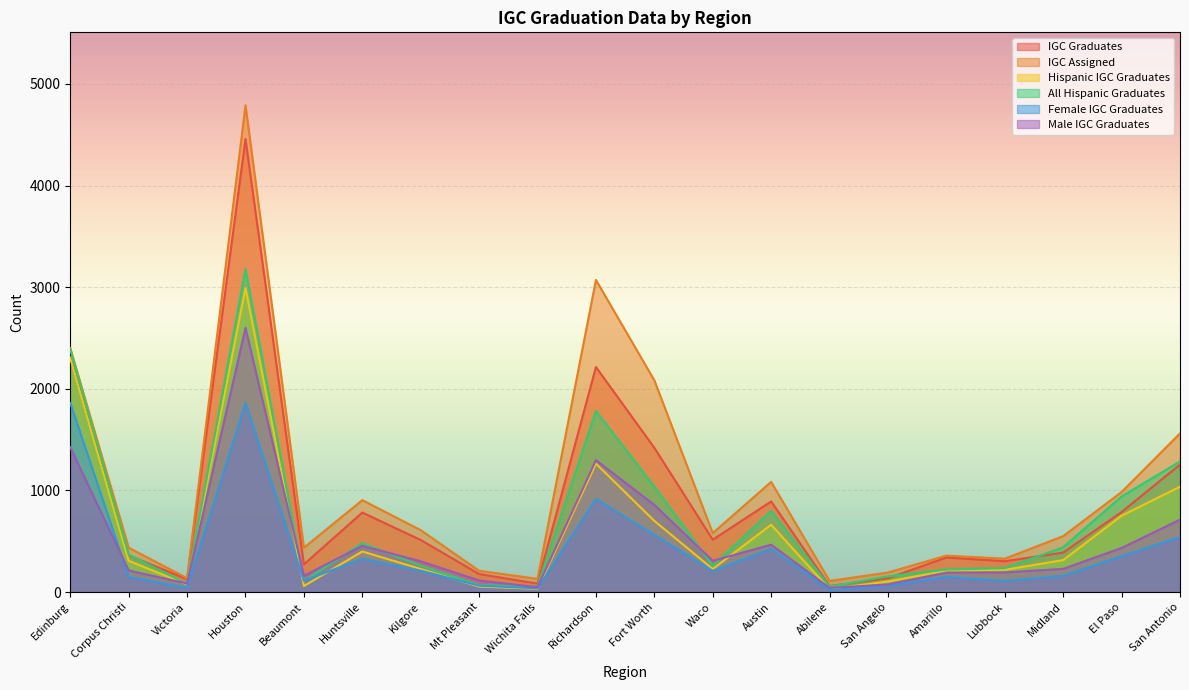

How many intersections are there between Female IGC Graduates and All Hispanic Graduates?

2